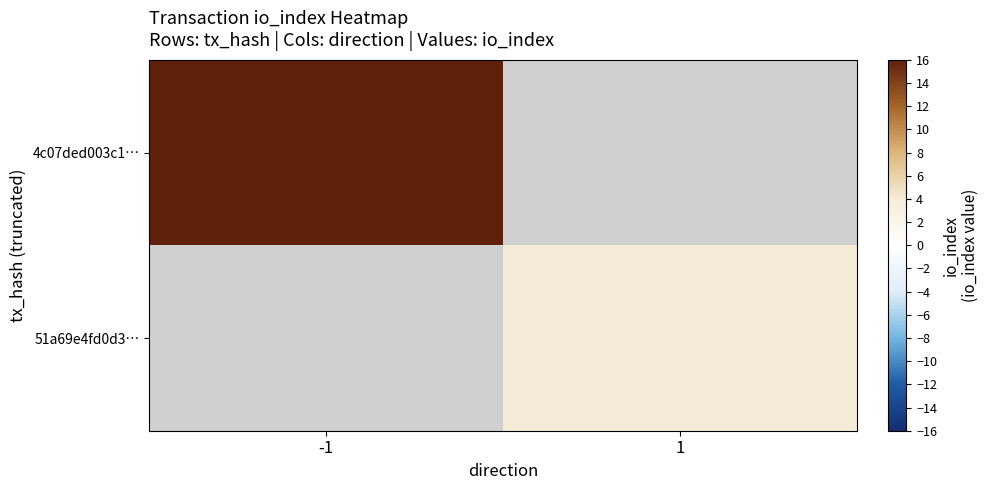

Rank the series at 1 from lowest to highest value.

4c07ded003c1…, 51a69e4fd0d3…